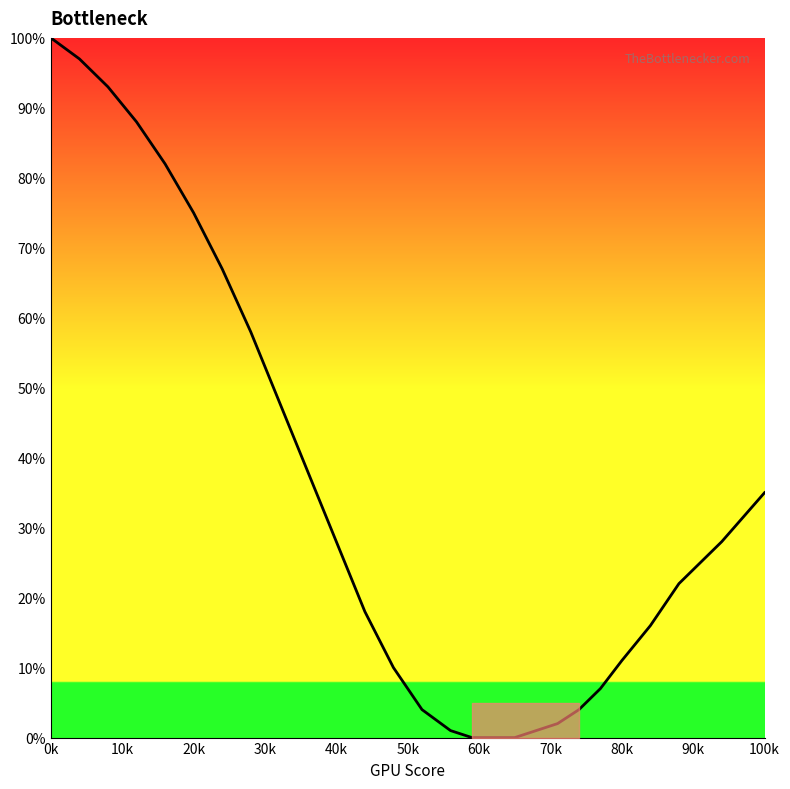

How many lines are shown in the chart?

1